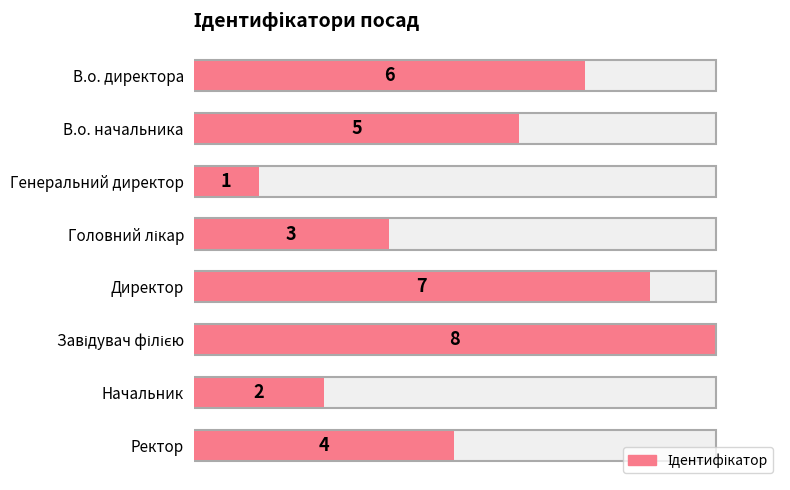

What is the greatest value displayed?

8